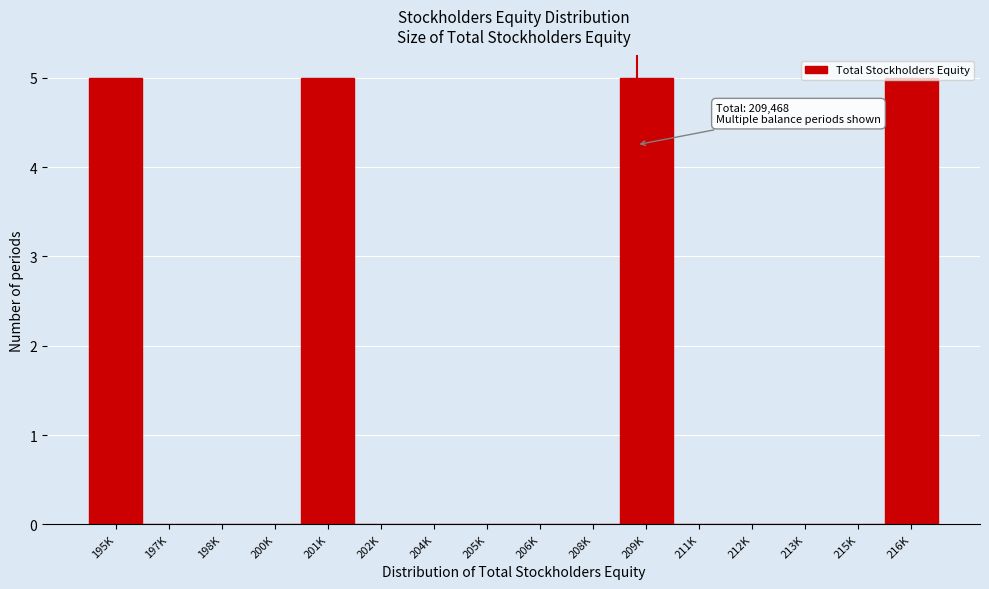

What is the maximum value shown in the chart?

5